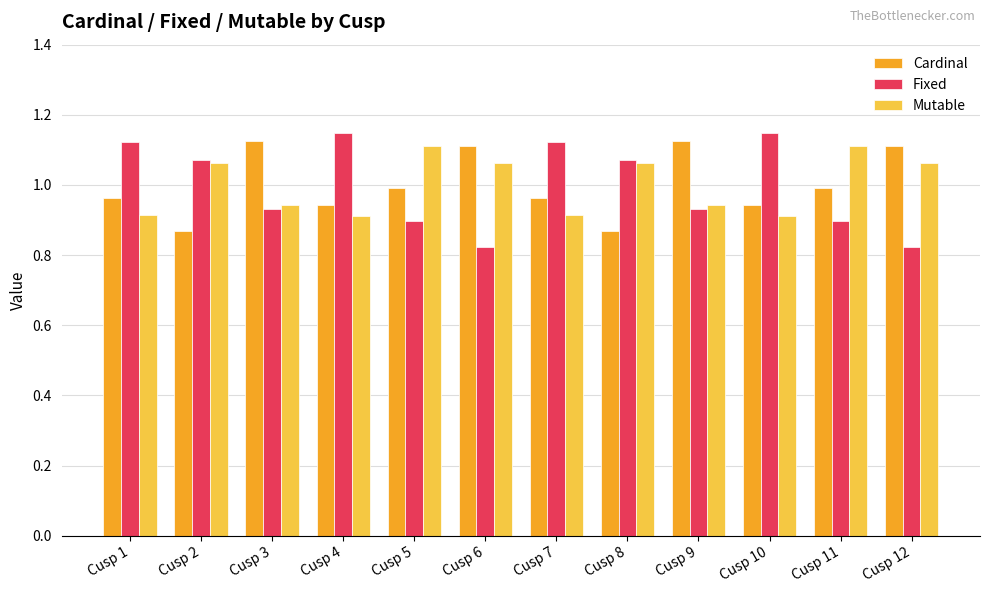

What is the difference between the second highest and minimum values in the Fixed series?

0.3